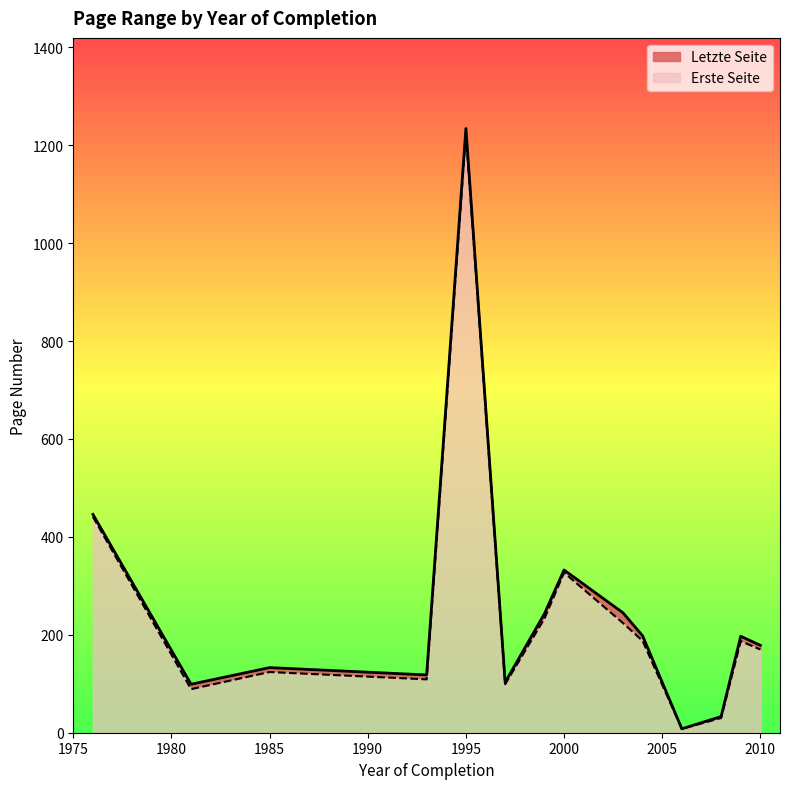

What is the difference between the maximum and minimum values in the Erste Seite series?

1216.0